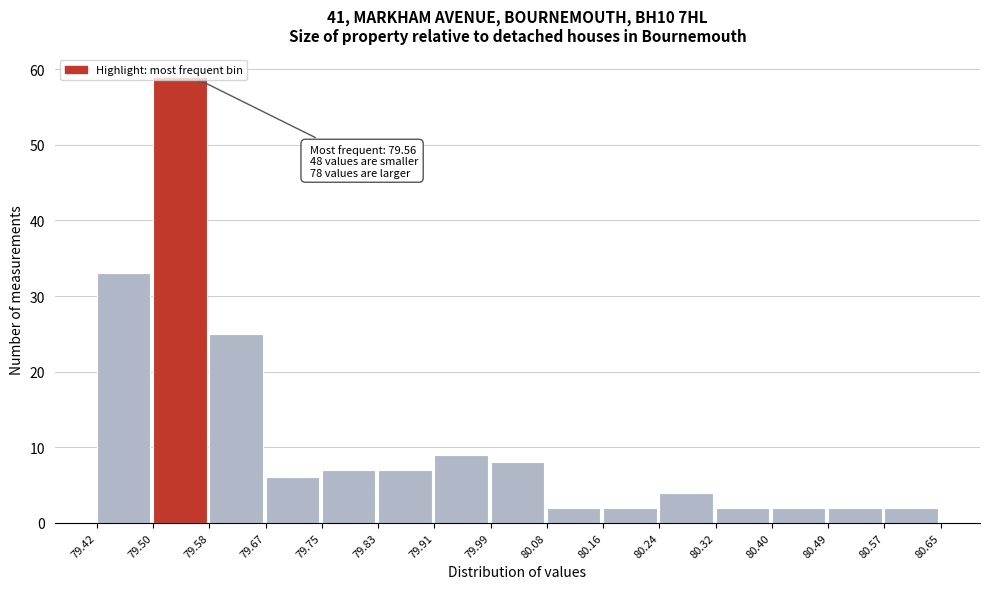

Which range on the x-axis has the tallest bar?

79.50 to 79.58